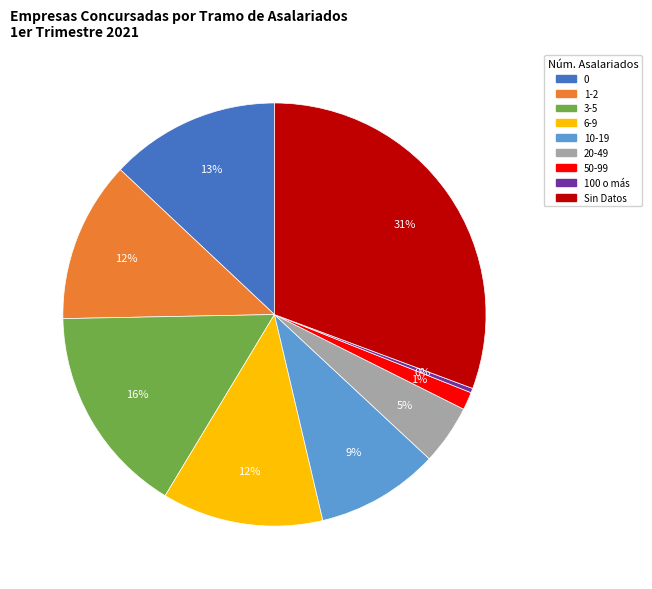

How many segments does this pie chart have?

9